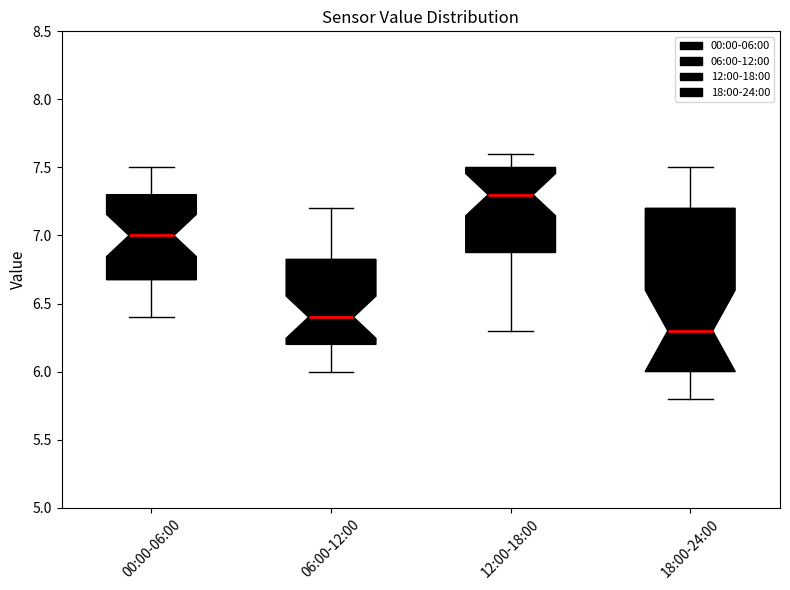

Comparing the boxes themselves (not the whiskers), which one is the tallest?

18:00-24:00